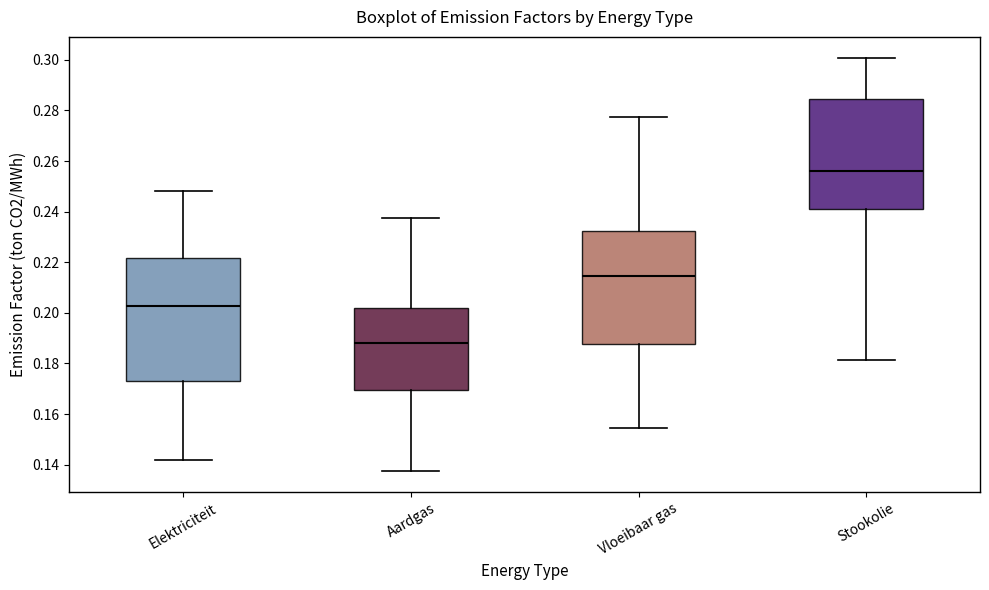

Reading left to right, transcribe this box plot: for each box, give where its median line is, the range the box spans, and where its two whiskers end, as read against the y-axis. The values are not printed on the chart, so give them approximately, as read against the axis.

Elektriciteit: median 0.202, box 0.174 to 0.222, whiskers 0.142 to 0.248
Aardgas: median 0.188, box 0.170 to 0.202, whiskers 0.138 to 0.238
Vloeibaar gas: median 0.214, box 0.188 to 0.232, whiskers 0.154 to 0.278
Stookolie: median 0.256, box 0.242 to 0.284, whiskers 0.182 to 0.300